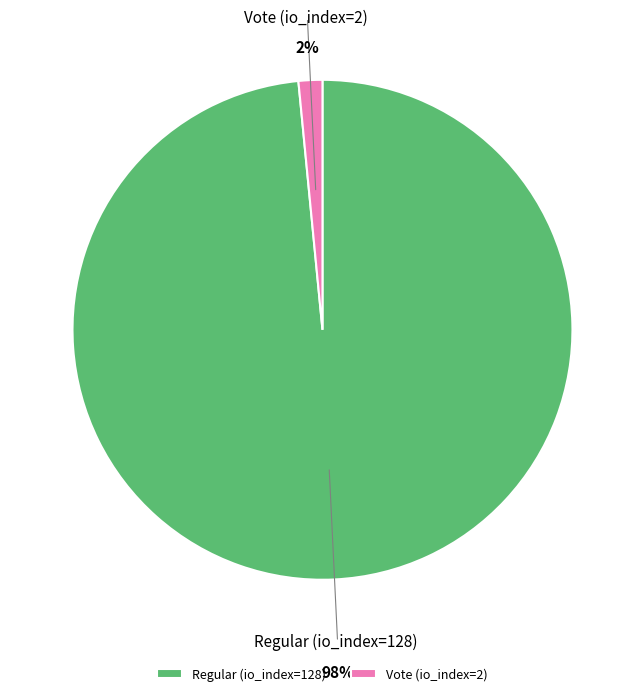

Rank the categories by value from lowest to highest.

Vote (io_index=2), Regular (io_index=128)